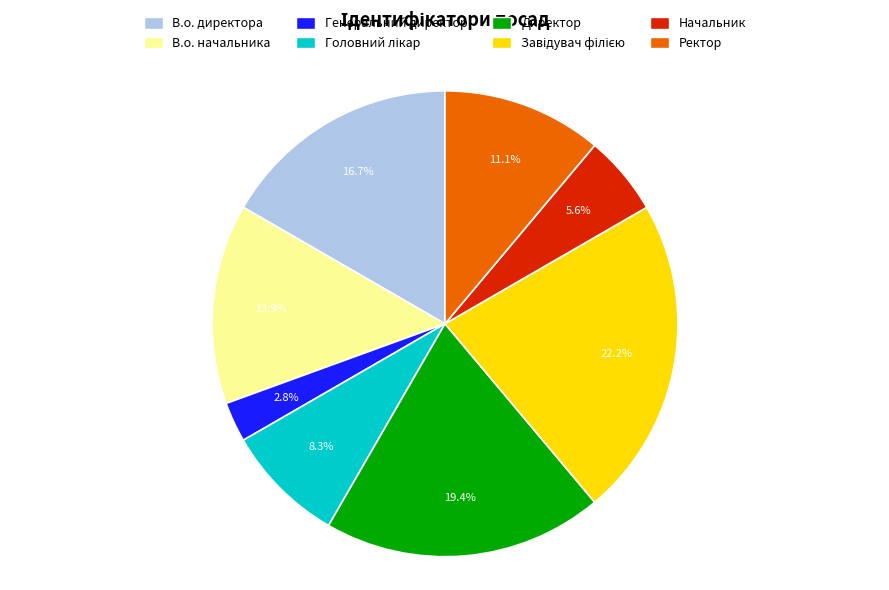

Is there any slice that represents more than half of the pie?

No